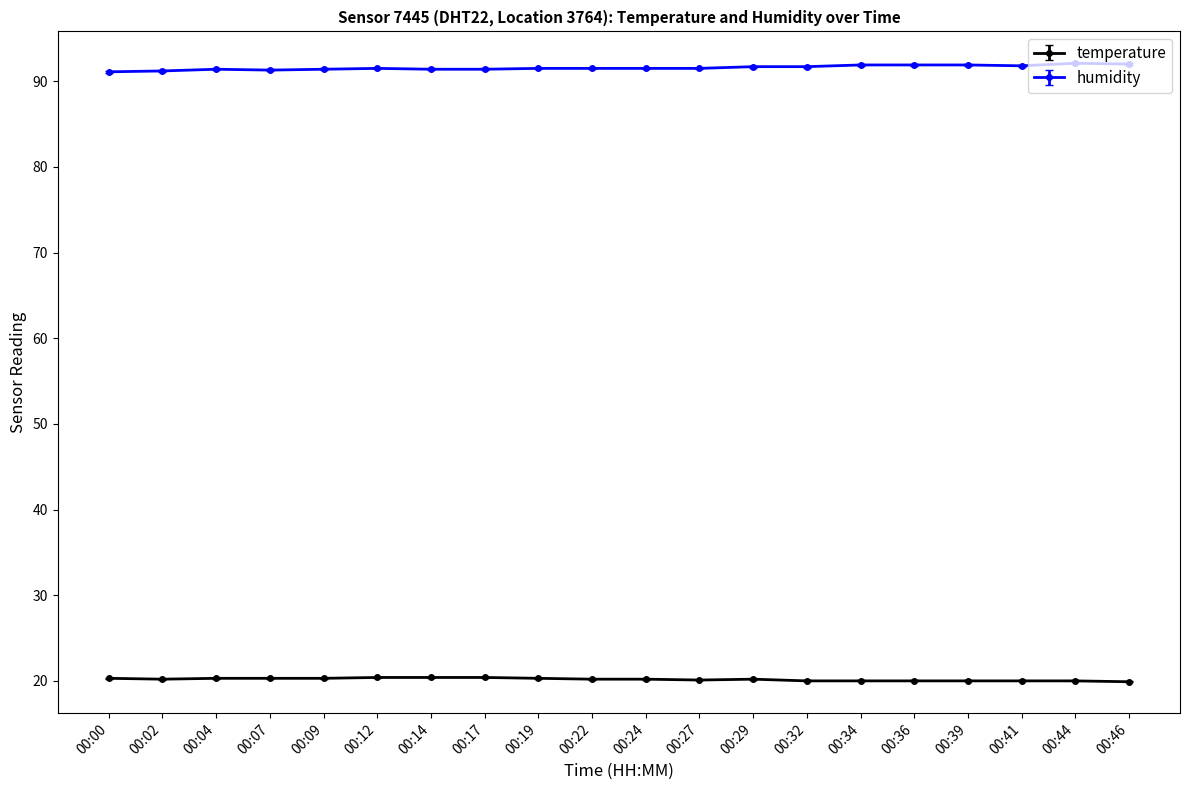

The temperature series shows 29.7 at 00:27. True or false?

False